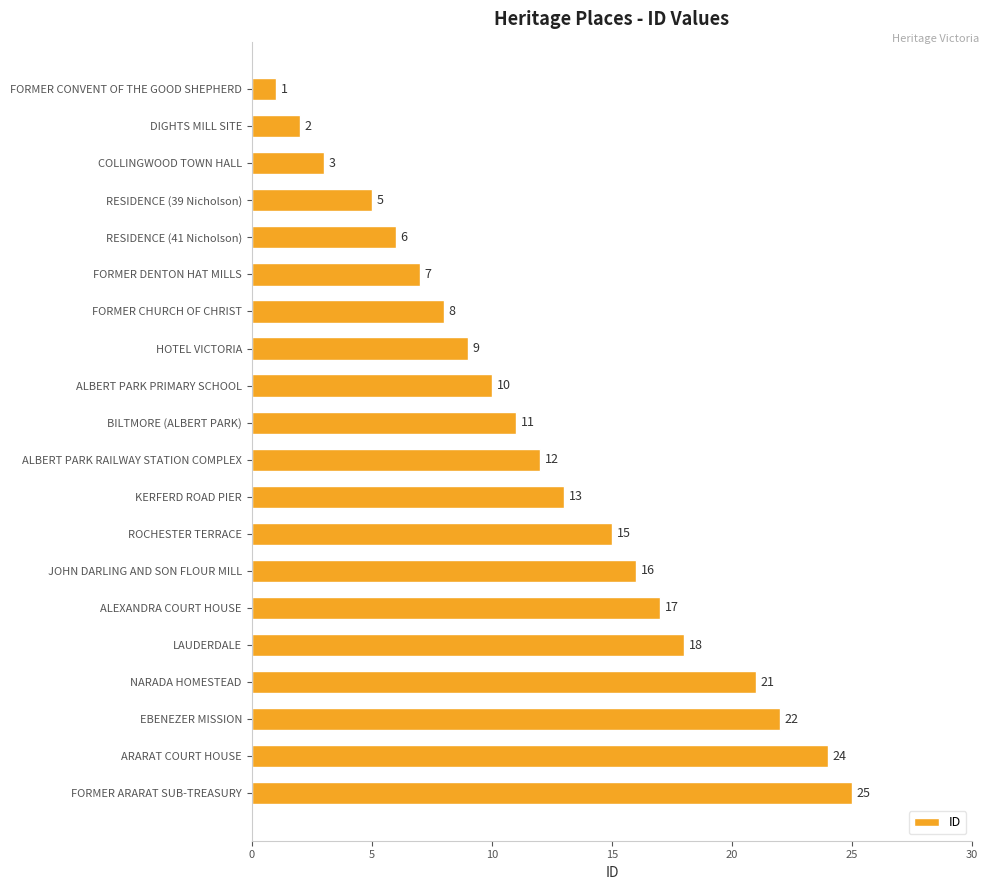

How many distinct data groups are displayed?

1